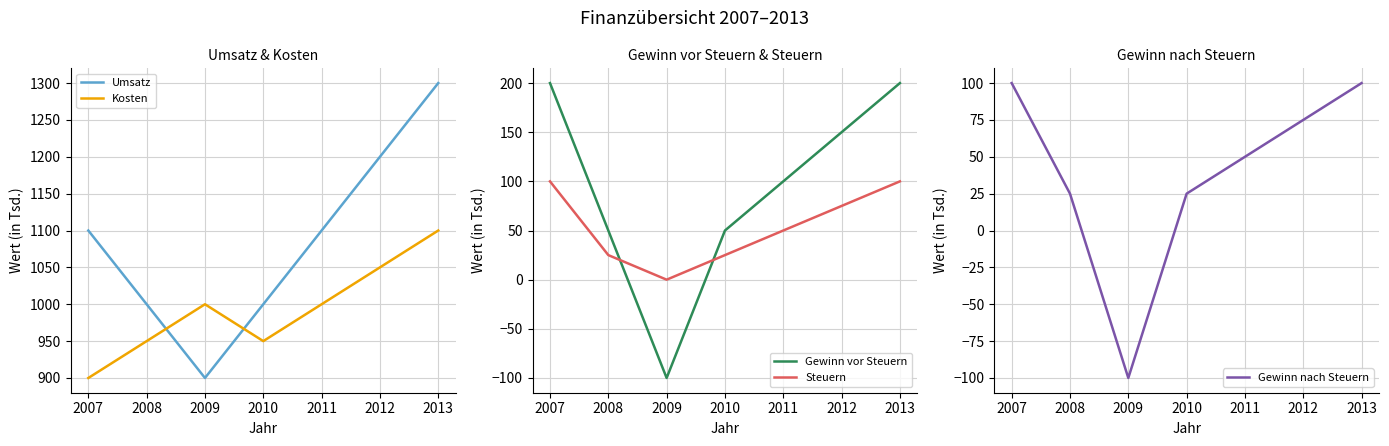

What is the value of the Gewinn vor Steuern point at the 4th from the left?

50